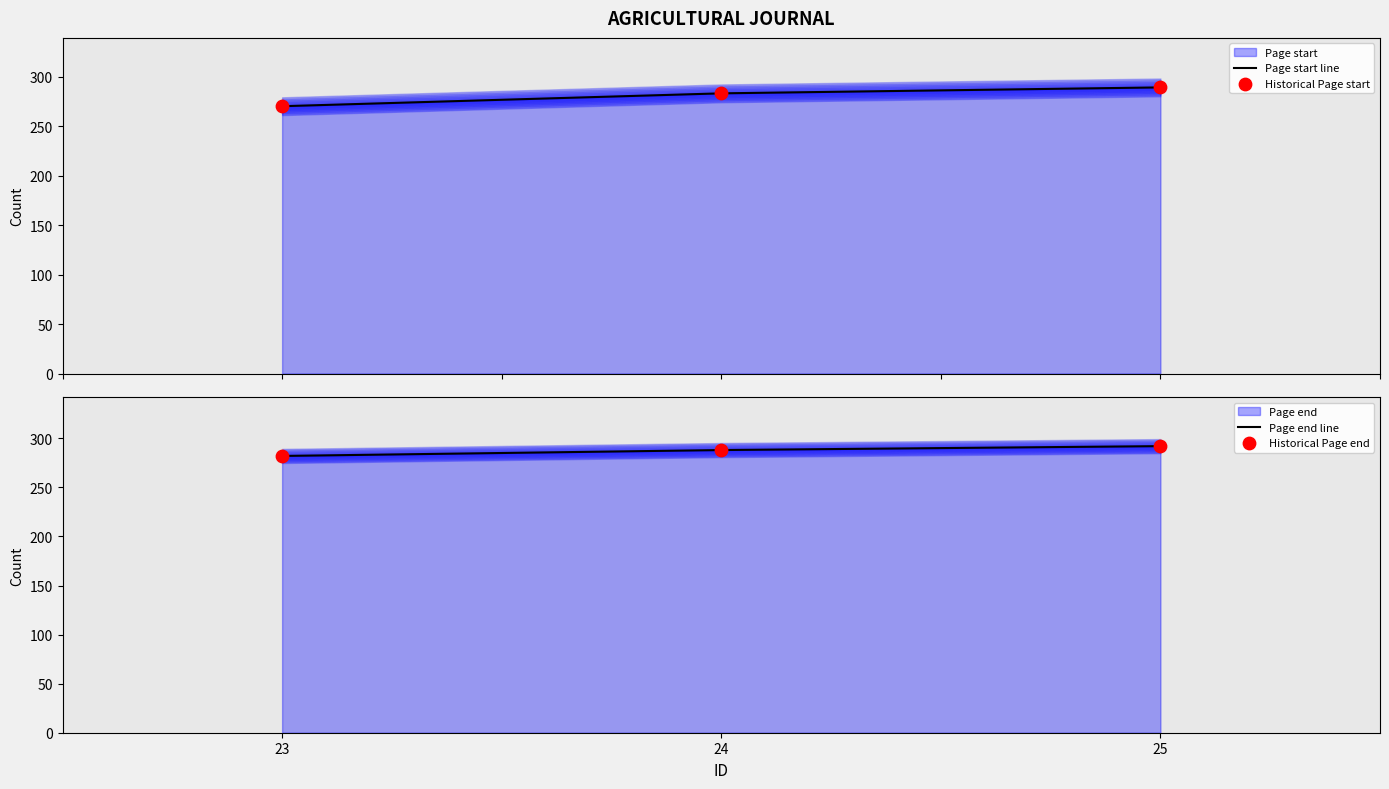

Is the value of Page start line at 23 greater than the value of Historical Page start at 23?

No